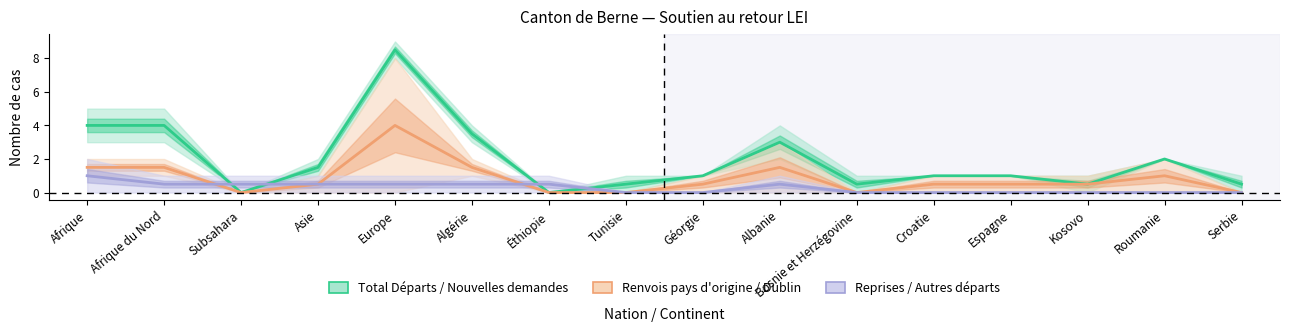

The Reprises / Autres départs series shows 0.7 at Subsahara. True or false?

False